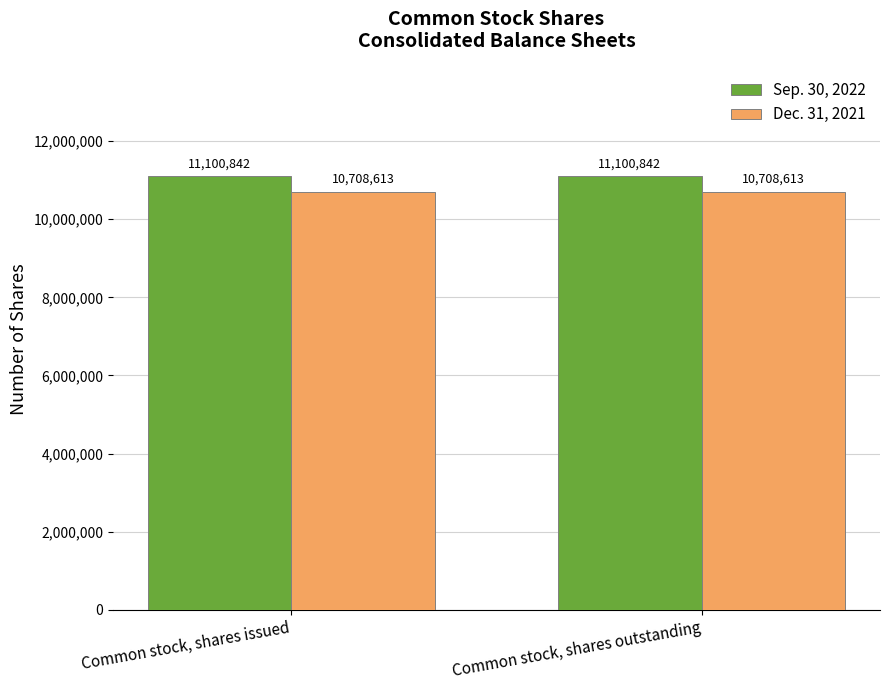

What is the label of the 2nd bar from the left?

Common stock, shares outstanding